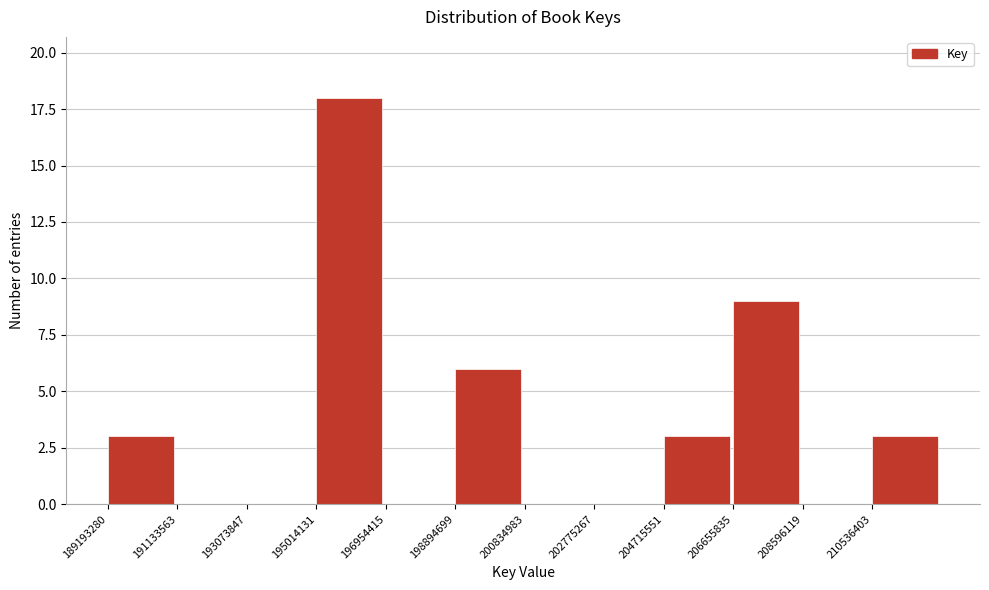

Reading left to right, transcribe this chart: for each bar, give the range it covers on the x-axis and its height. Neither the bar edges nor the heights are printed on the chart, so give them approximately, as read against the axes.

189200000 to 191200000: 3
191200000 to 193000000: 0
193000000 to 195000000: 0
195000000 to 197000000: 18
197000000 to 198800000: 0
198800000 to 200800000: 6
200800000 to 202800000: 0
202800000 to 204800000: 0
204800000 to 206600000: 3
206600000 to 208600000: 9
208600000 to 210600000: 0
210600000 to 212400000: 3